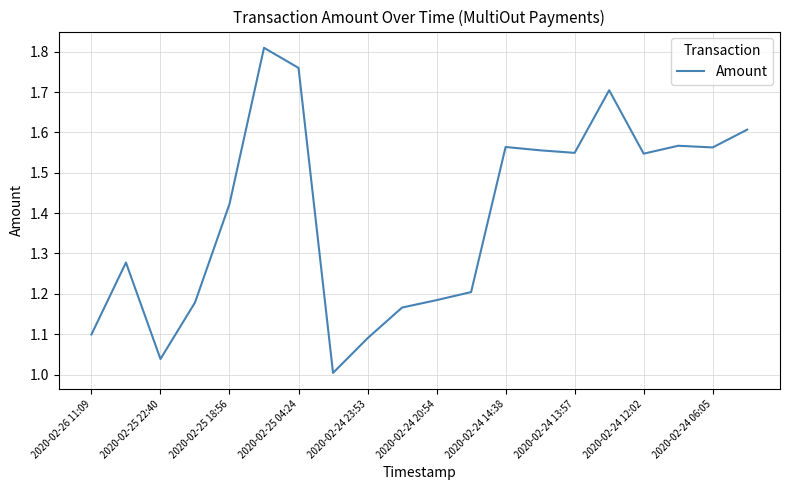

What is the difference between the maximum and minimum values?

0.8